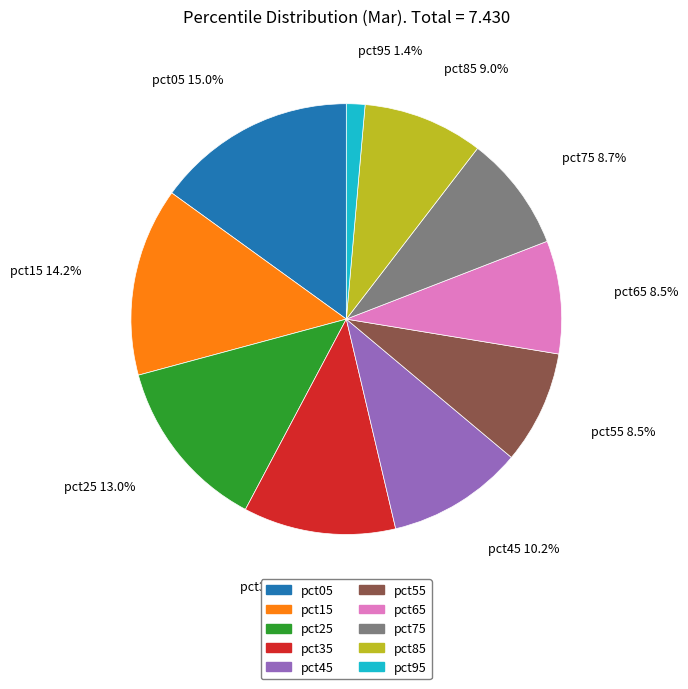

To the nearest percent, what is the difference between the largest and smallest slice percentages?

14%